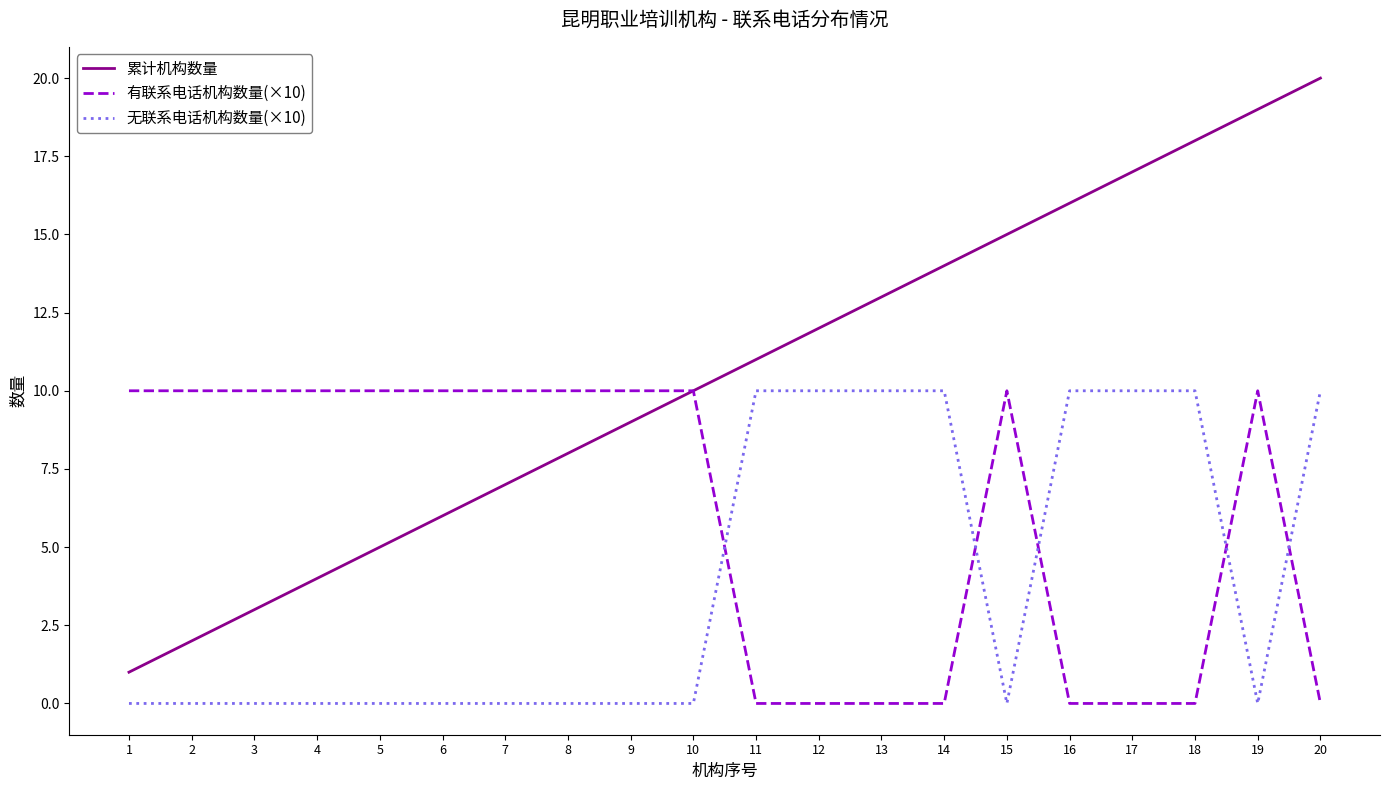

Does the chart display data point markers on the line(s)?

No